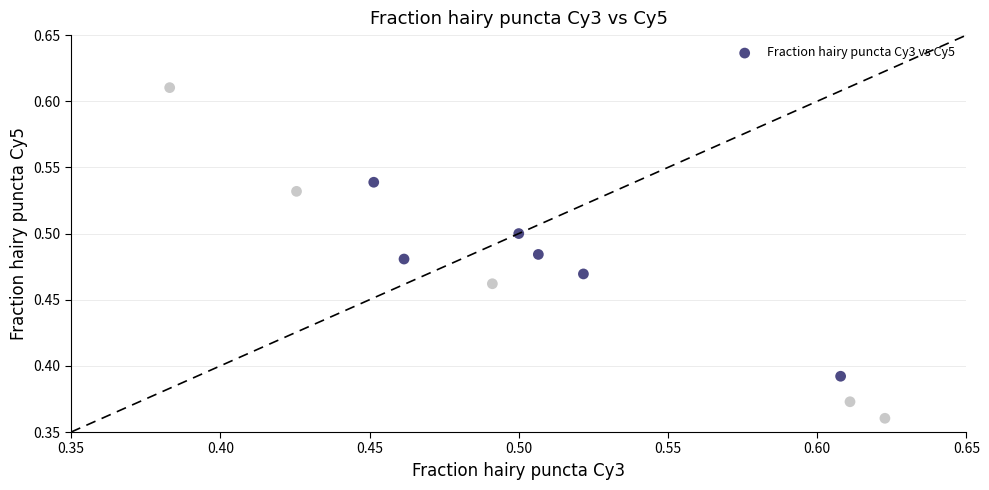

How many data points are displayed?

11